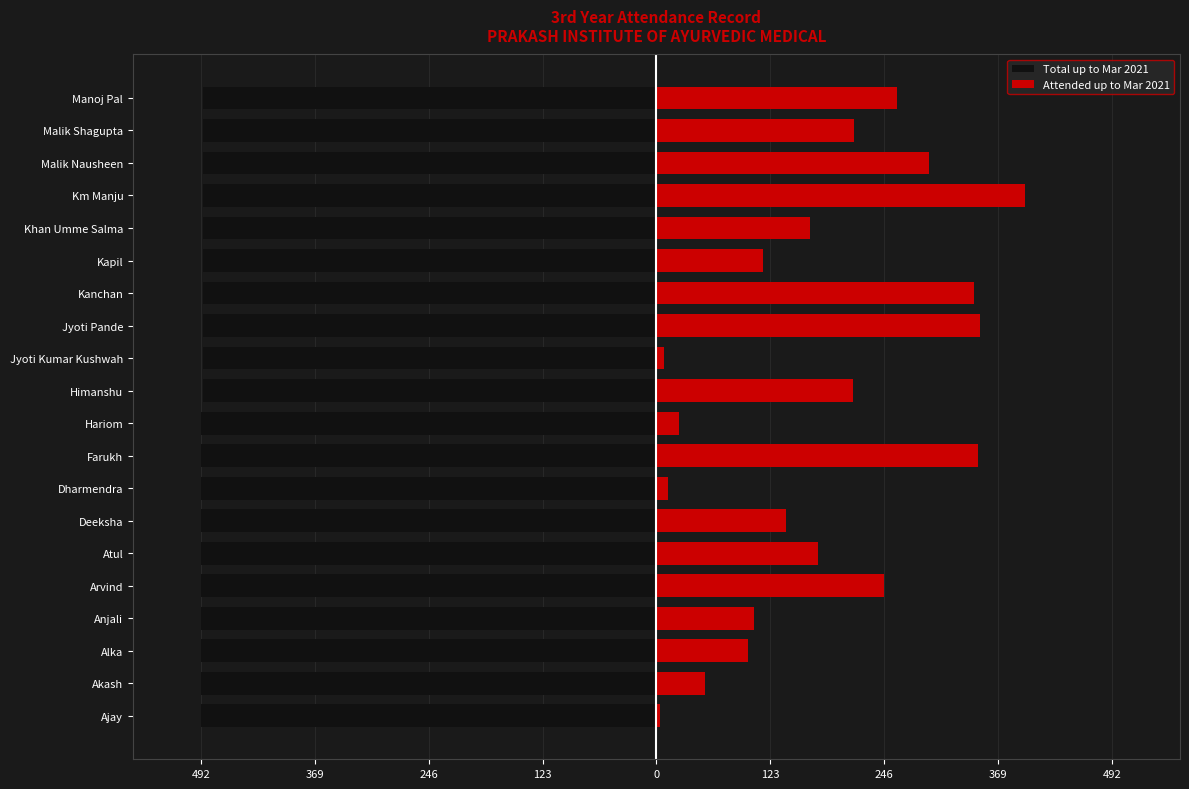

How many data points does each series have?

20